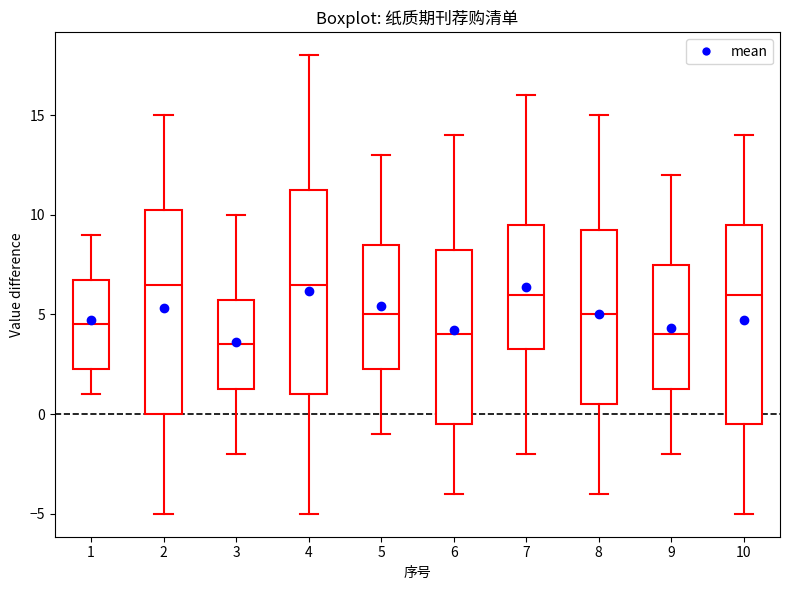

Reading left to right, read every box against the y-axis: the position of its median line, the range the box covers, and the ends of its whiskers. The values are not printed on the chart, so give them approximately, as read against the axis.

1: median 4.5, box 2.5 to 7.0, whiskers 1.0 to 9.0
2: median 6.5, box 0.0 to 10.5, whiskers -5.0 to 15.0
3: median 3.5, box 1.5 to 6.0, whiskers -2.0 to 10.0
4: median 6.5, box 1.0 to 11.5, whiskers -5.0 to 18.0
5: median 5.0, box 2.5 to 8.5, whiskers -1.0 to 13.0
6: median 4.0, box -0.5 to 8.5, whiskers -4.0 to 14.0
7: median 6.0, box 3.5 to 9.5, whiskers -2.0 to 16.0
8: median 5.0, box 0.5 to 9.5, whiskers -4.0 to 15.0
9: median 4.0, box 1.5 to 7.5, whiskers -2.0 to 12.0
10: median 6.0, box -0.5 to 9.5, whiskers -5.0 to 14.0